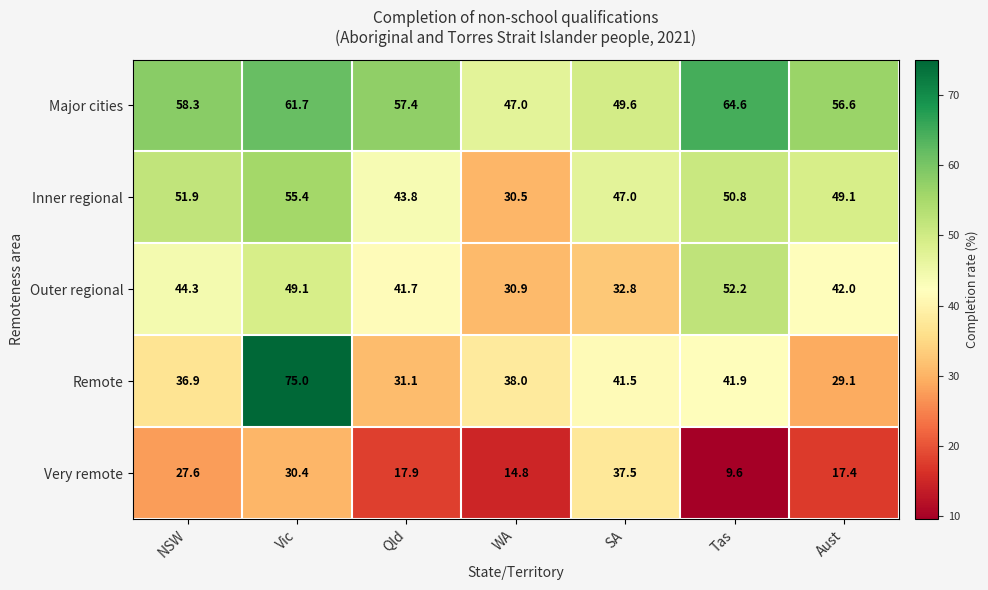

At which category is the sum across all series the highest?

Vic